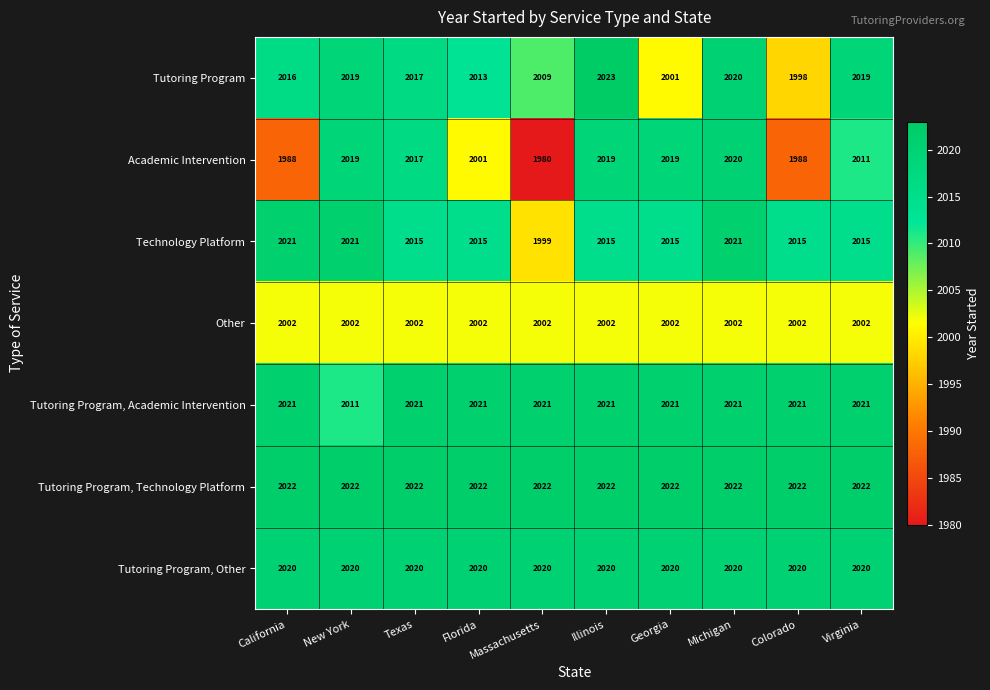

Count the number of data series in this chart.

7